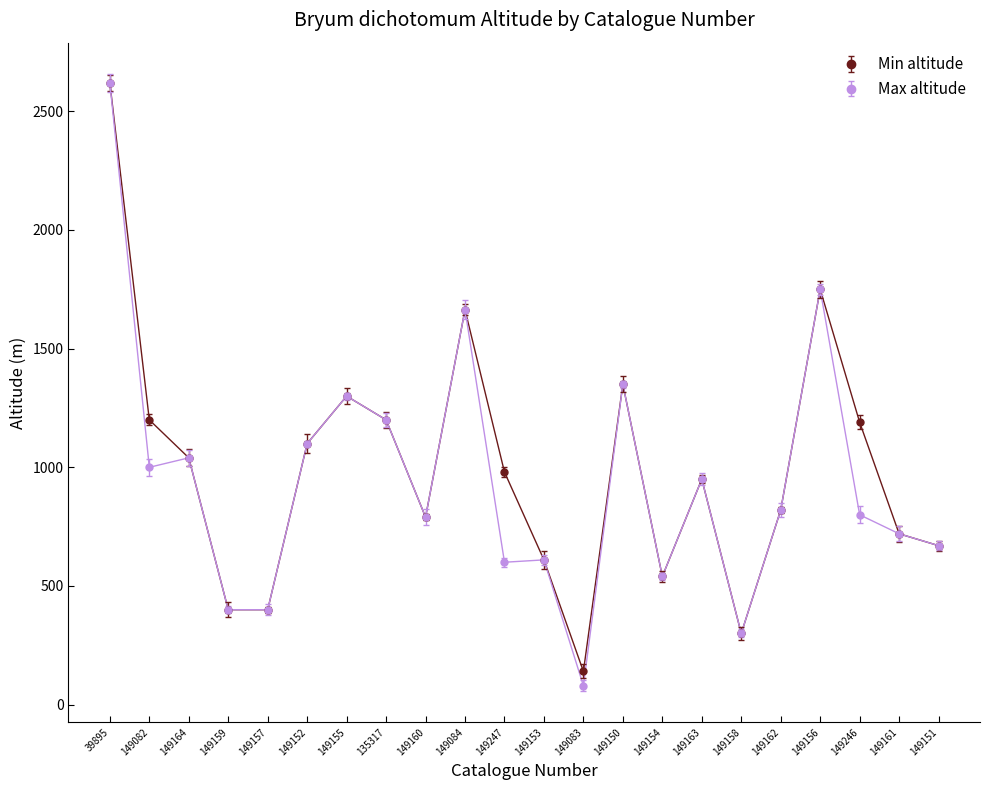

The Min altitude series shows 1979 at 149082. True or false?

False